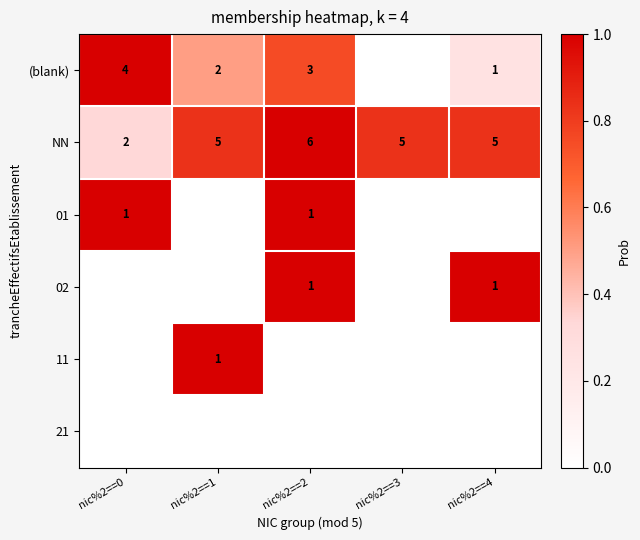

At how many categories does at least one series exceed 0?

5